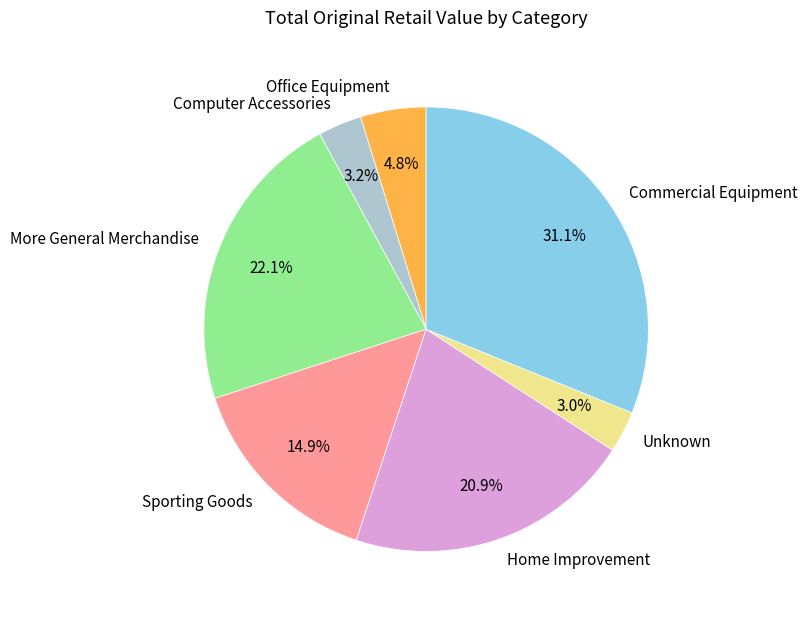

To the nearest percent, what is the average slice percentage?

14%